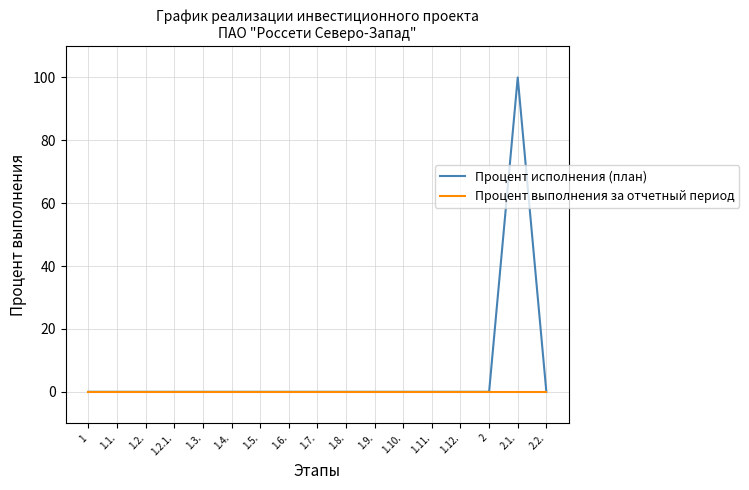

Does the chart display data point markers on the line(s)?

No